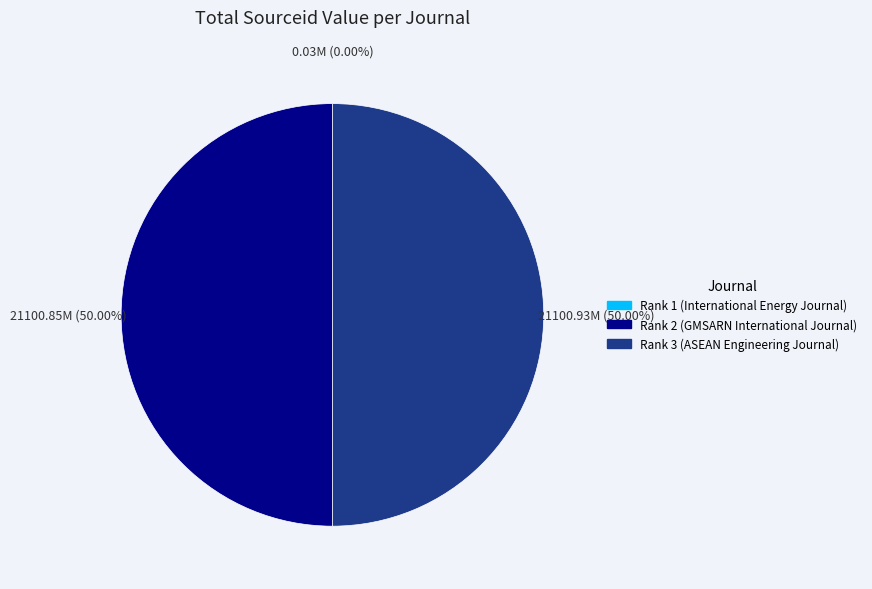

How many slices are in this pie chart?

3